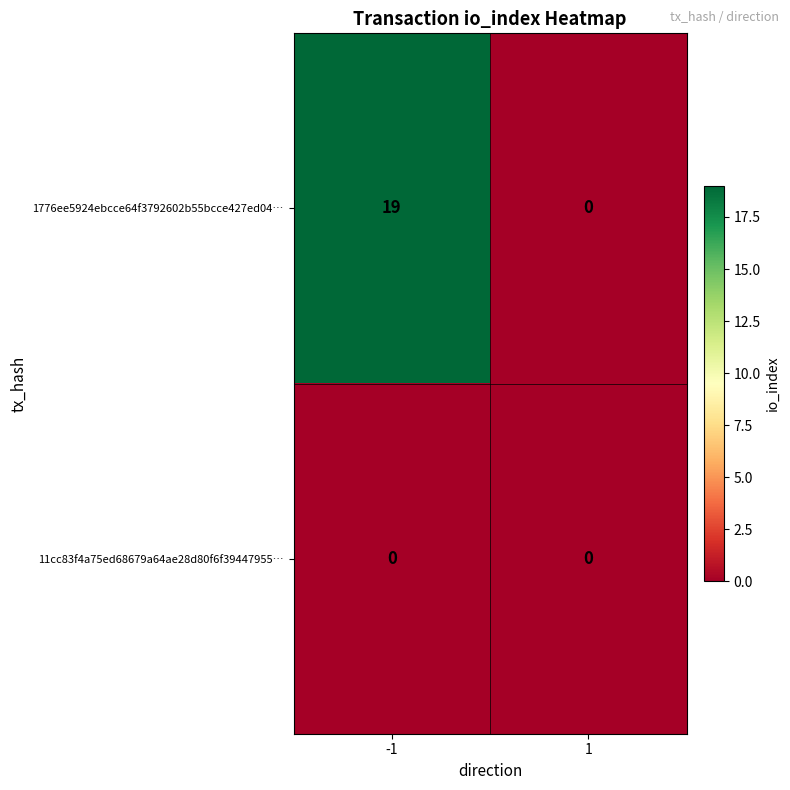

List the series in order of their peak value, highest first.

1776ee5924ebcce64f3792602b55bcce427ed04…, 11cc83f4a75ed68679a64ae28d80f6f39447955…